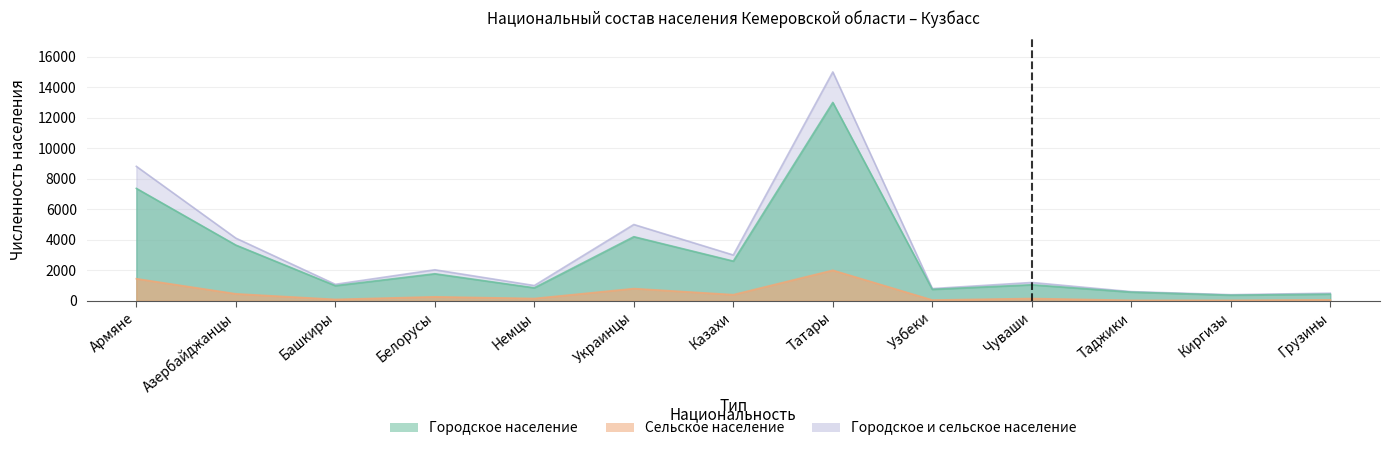

How many values in the Городское и сельское население series exceed 1200?

6